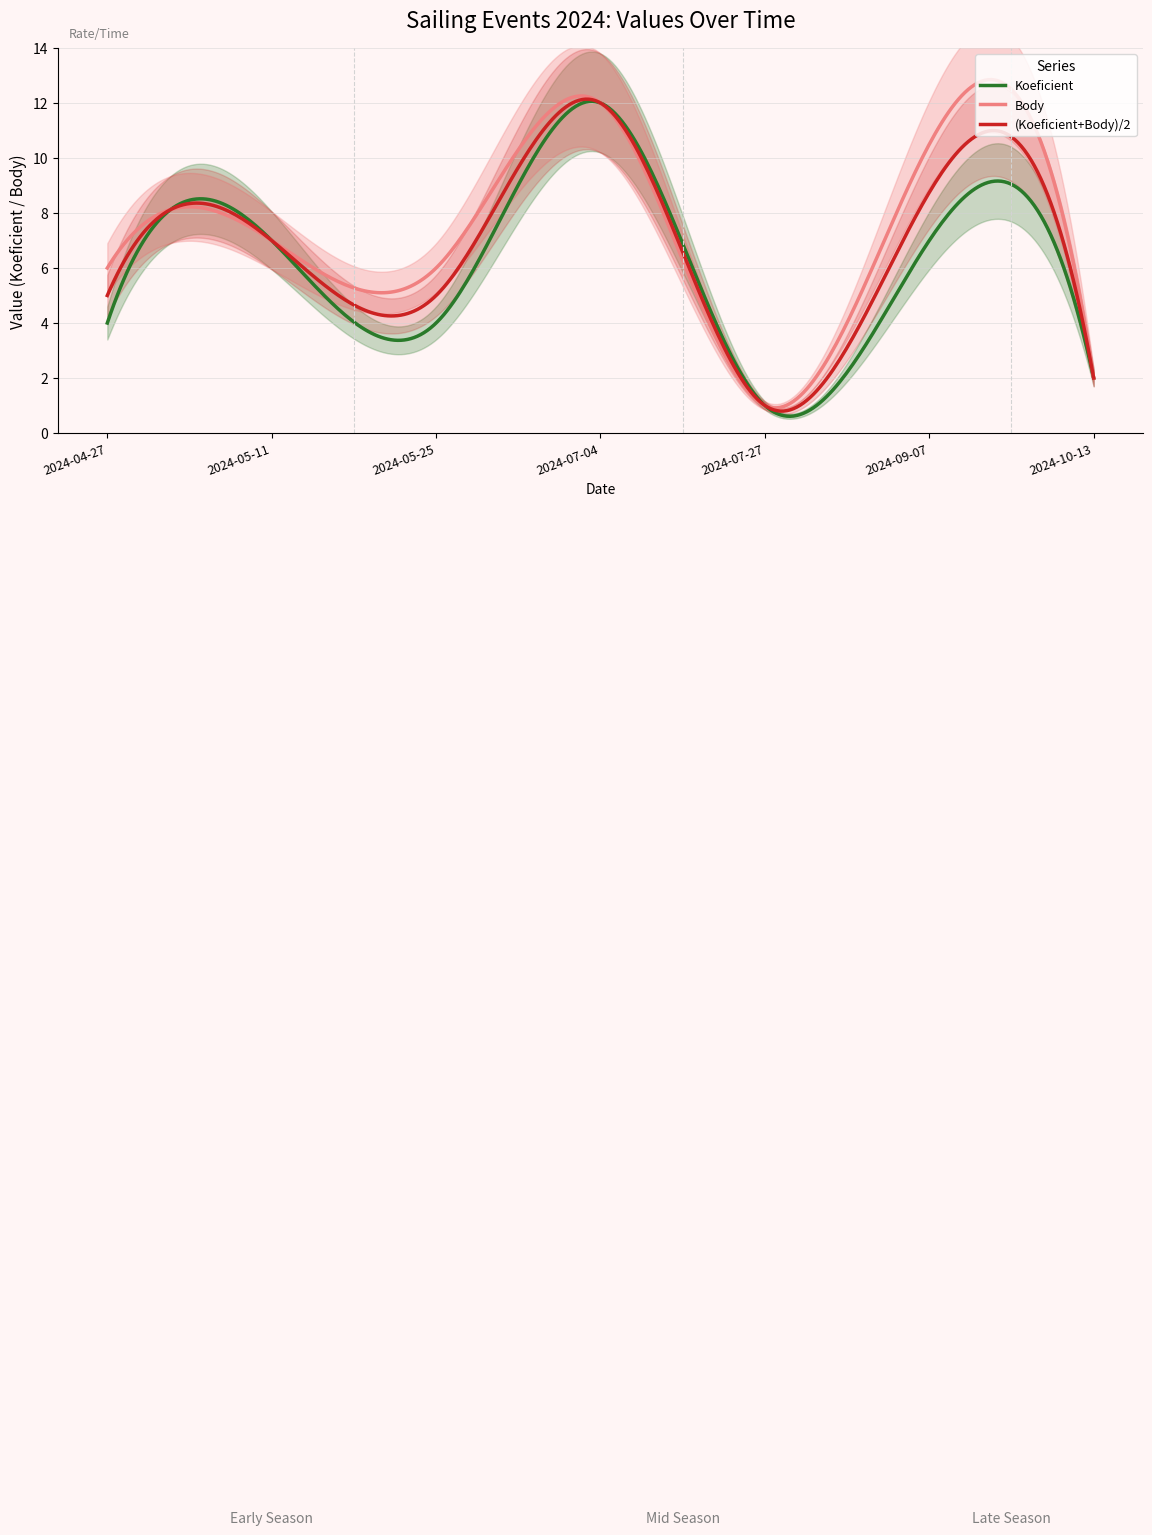

What position from the right is 2024-04-27?

7